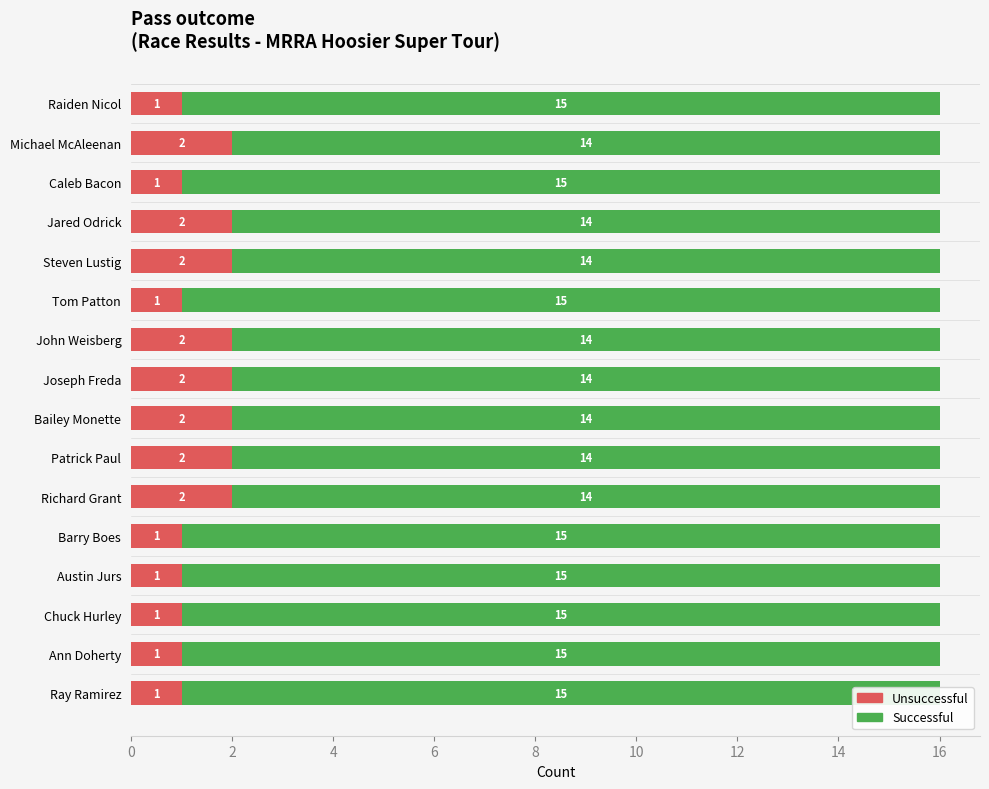

What is the difference between the maximum and minimum values in the Unsuccessful series?

1